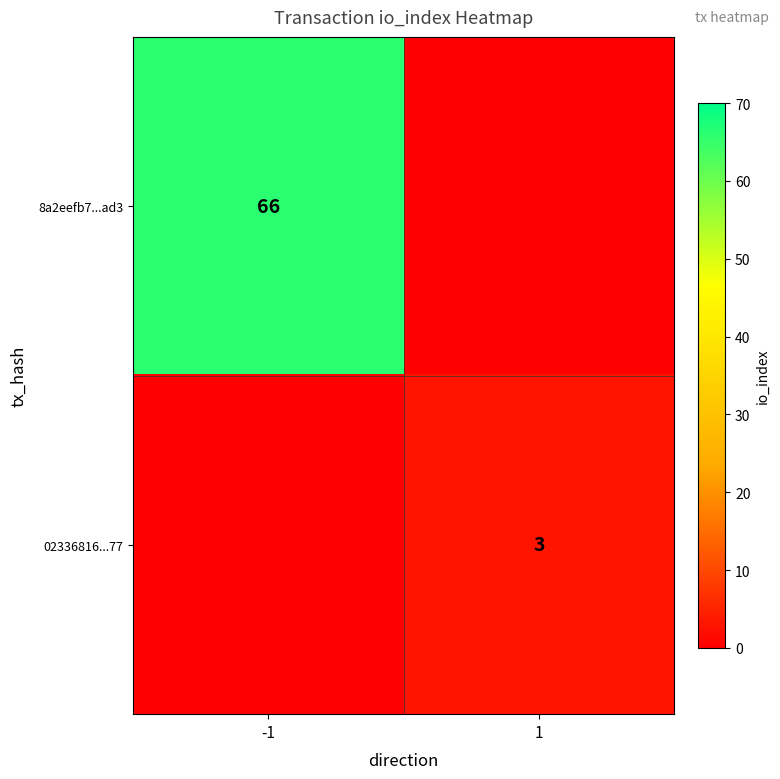

True or false: 02336816...77 has a value of 1 at 1.

False